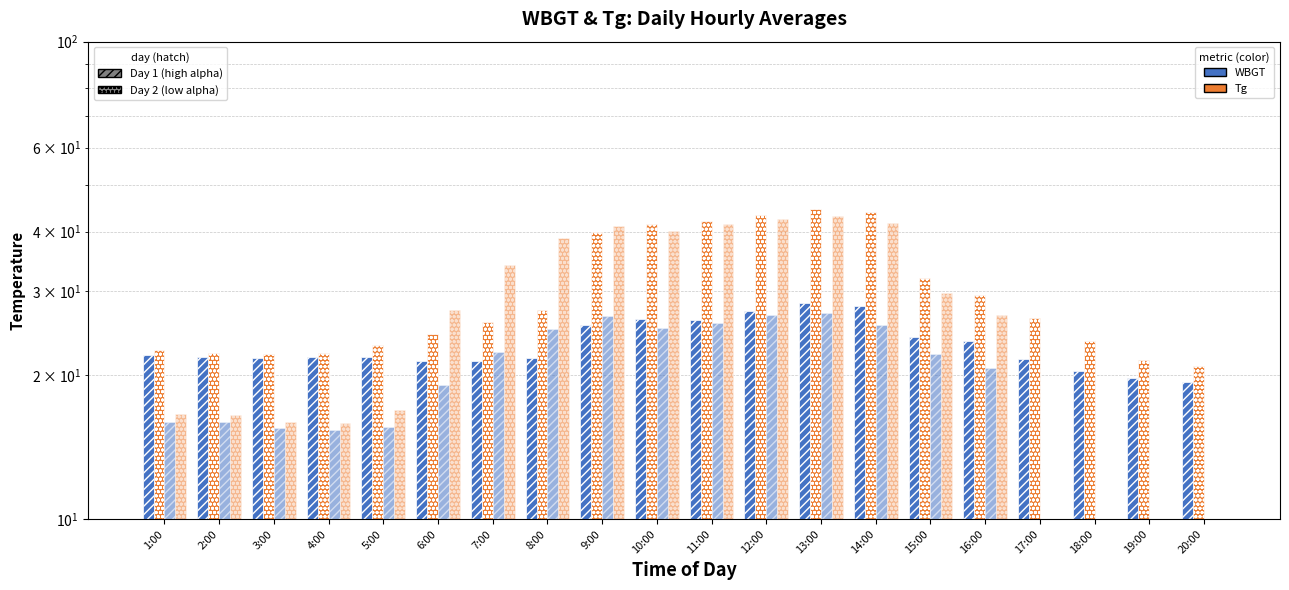

How many data points does each series have?

20